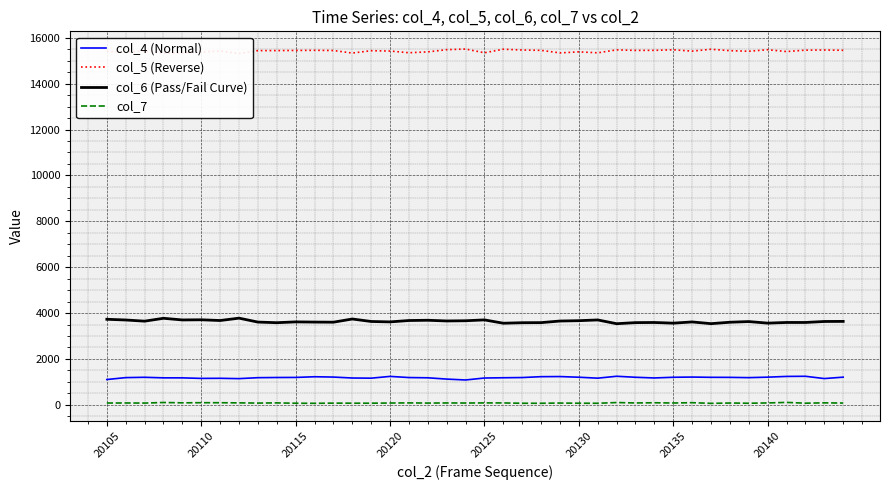

Is it true that col_4 (Normal) equals 1102 at 20105?

True